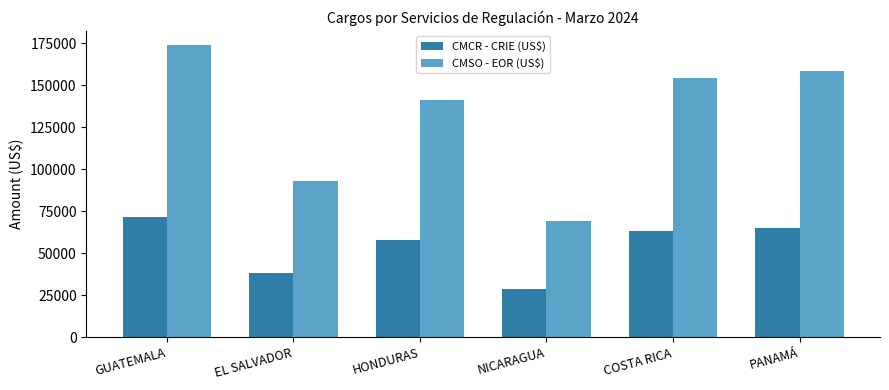

What is the maximum value for CMSO - EOR (US$)?

173549.8